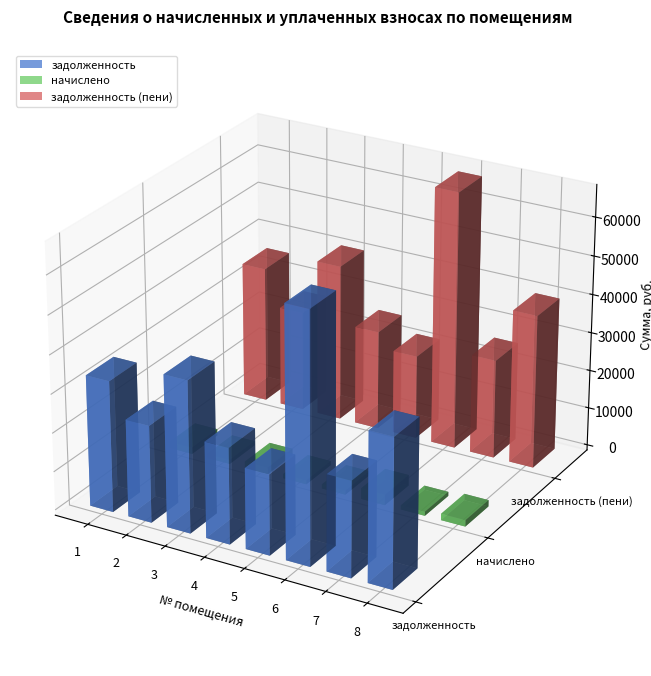

What is the sum of the задолженность values at 7 and 8?

62956.6